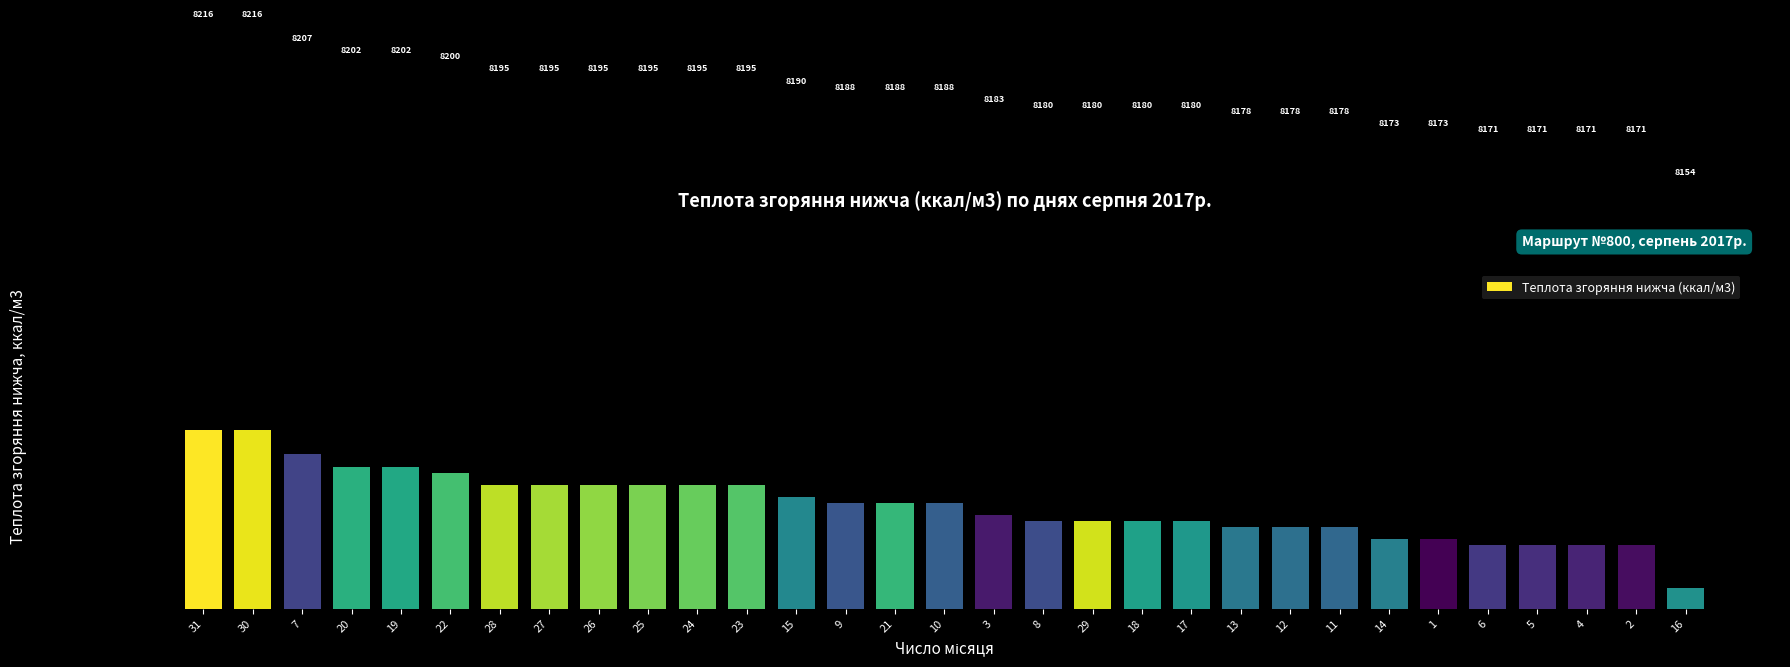

Rank the categories by value from highest to lowest.

31, 30, 7, 20, 19, 22, 28, 27, 26, 25, 24, 23, 15, 9, 21, 10, 3, 8, 29, 18, 17, 13, 12, 11, 14, 1, 6, 5, 4, 2, 16